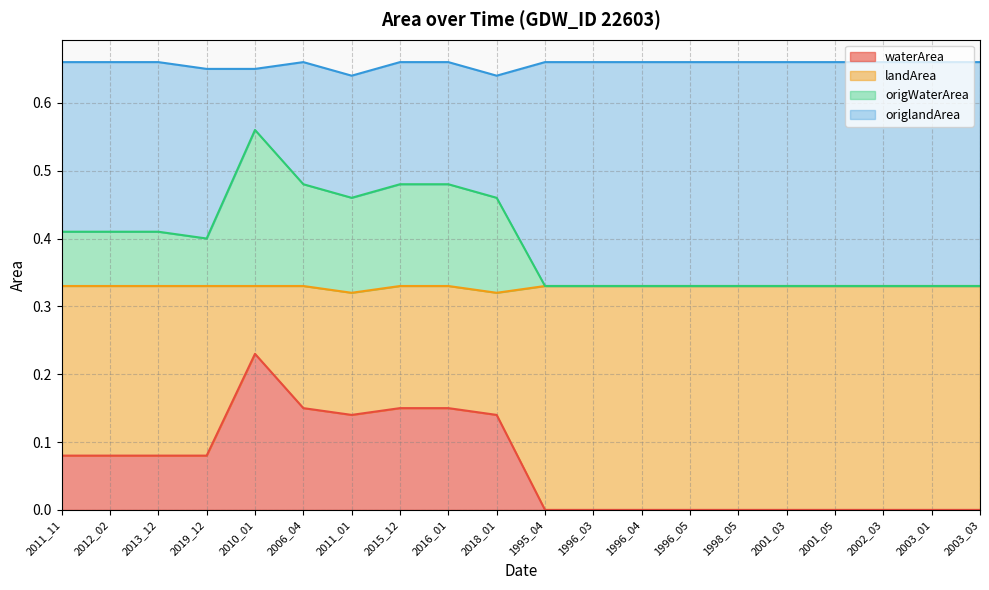

The value of waterArea at 1996_03 is 0.0. True or false?

True